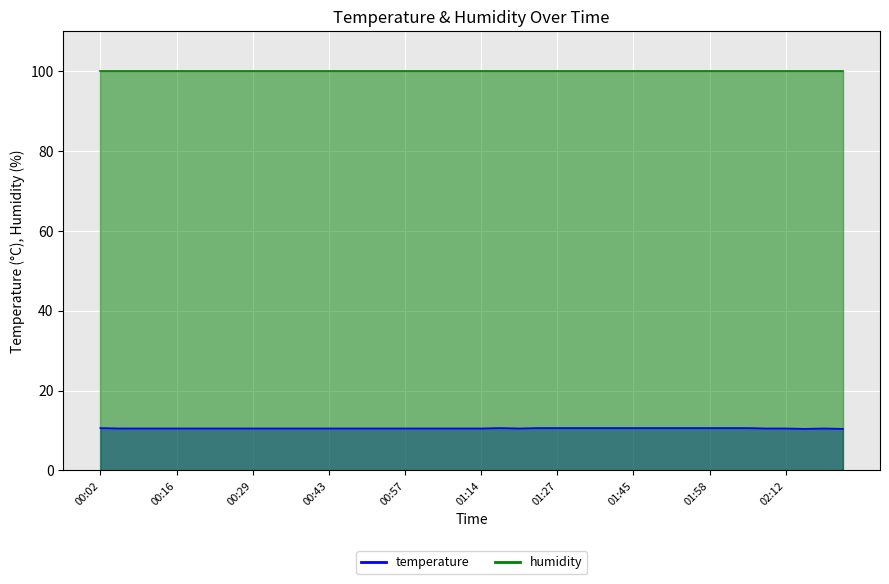

How many categories are shown in the chart?

40